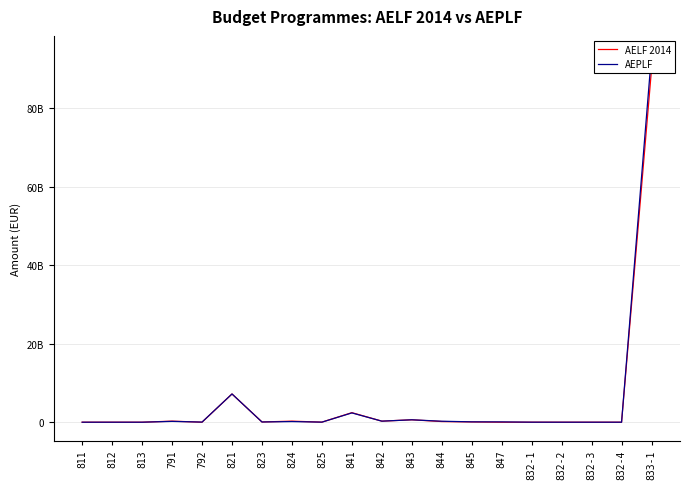

What is the maximum value shown in the chart?

93793451284